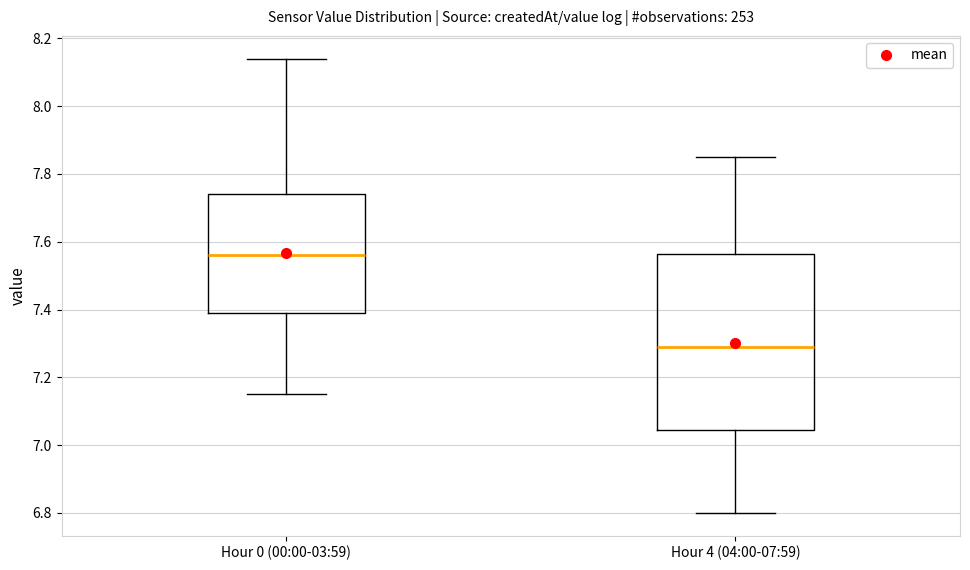

Reading left to right, transcribe this box plot: for each box, give where its median line is, the range the box spans, and where its two whiskers end, as read against the y-axis. The values are not printed on the chart, so give them approximately, as read against the axis.

Hour 0 (00:00-03:59): median 7.56, box 7.40 to 7.74, whiskers 7.16 to 8.14
Hour 4 (04:00-07:59): median 7.30, box 7.04 to 7.56, whiskers 6.80 to 7.86